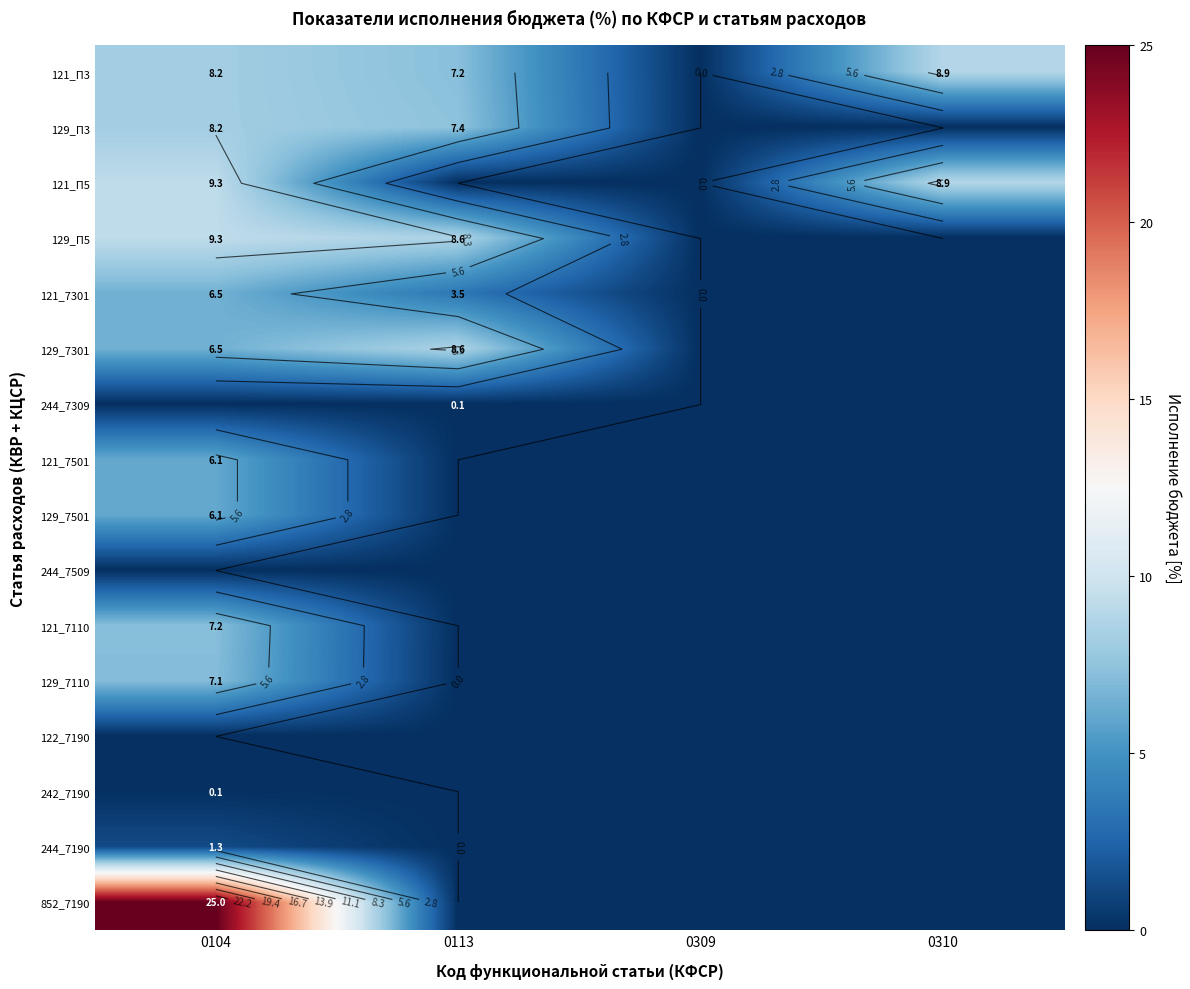

List the labels in order of 242_7190 value, smallest first.

0113, 0309, 0310, 0104